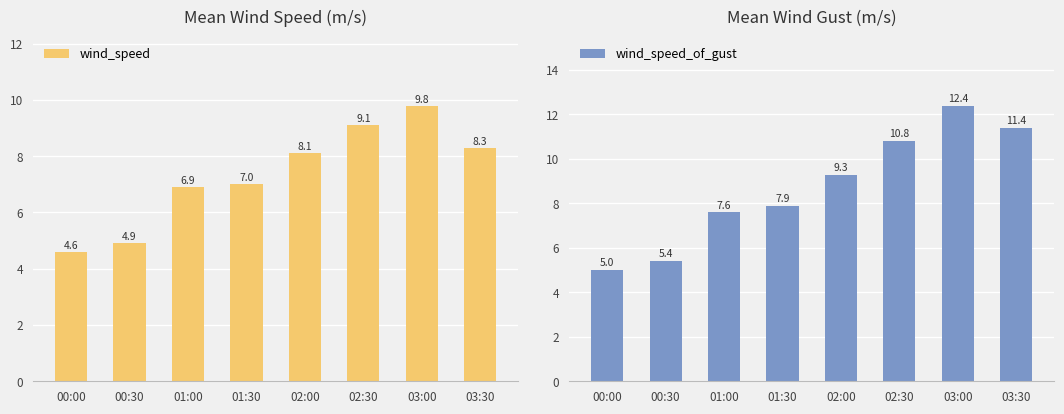

What is the greatest value displayed?

12.4